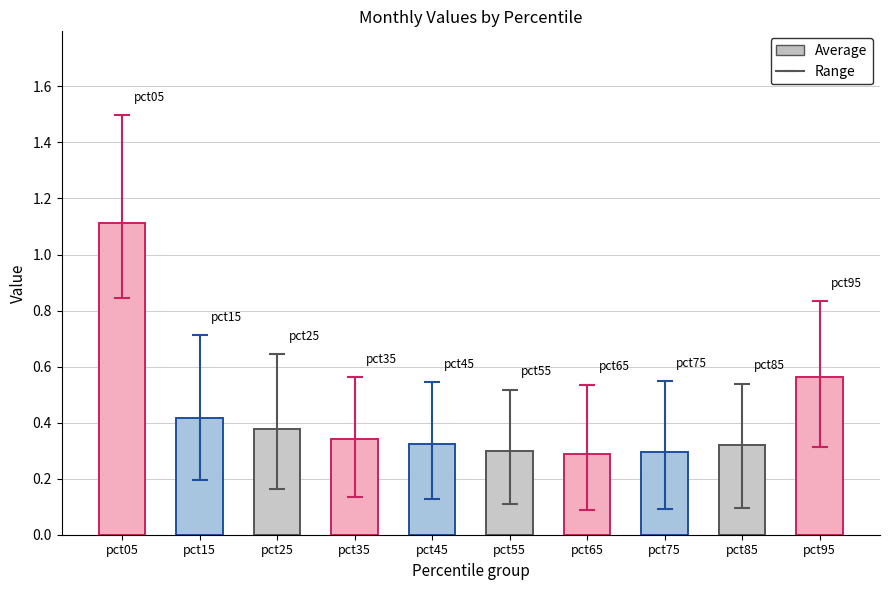

Which has a higher value, pct25 or pct55?

pct25